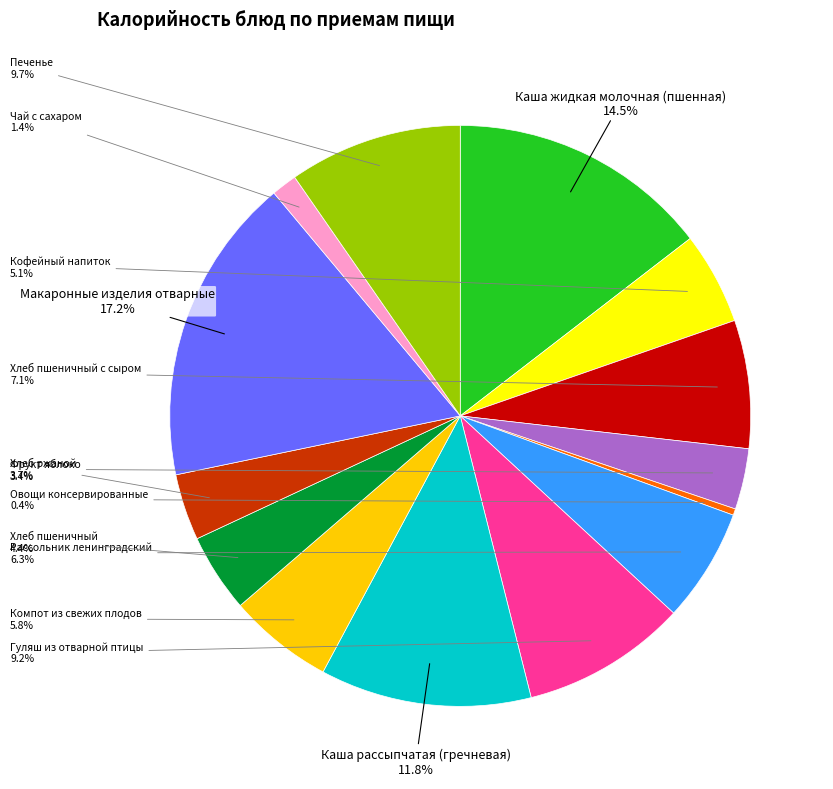

Is there a majority slice in this chart?

No